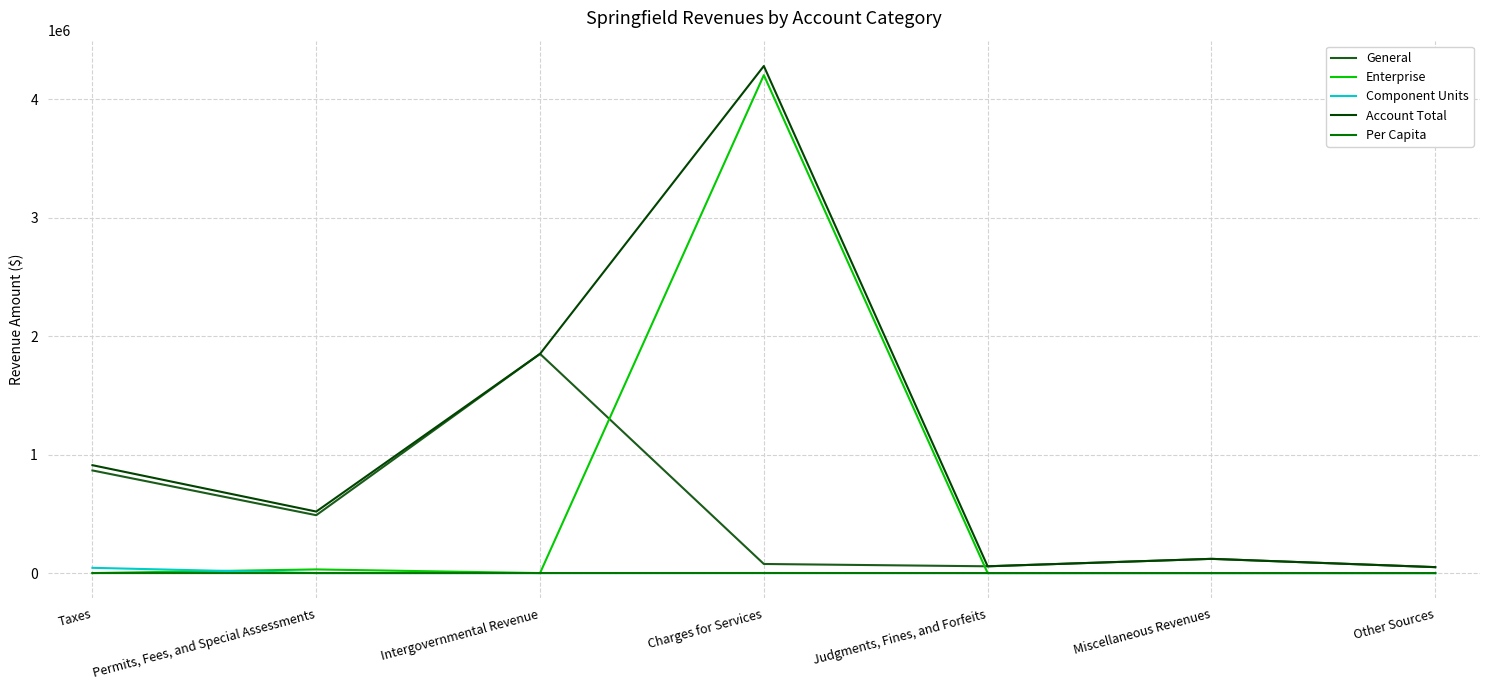

Between Intergovernmental Revenue and Charges for Services, which series saw the biggest shift?

Enterprise